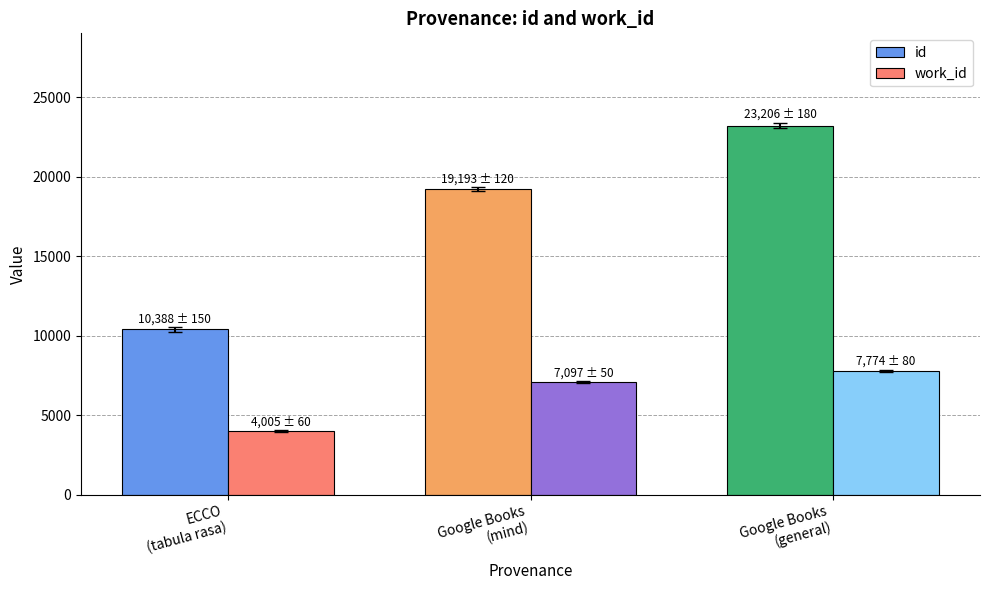

What position from the right is Google Books
(mind)?

2